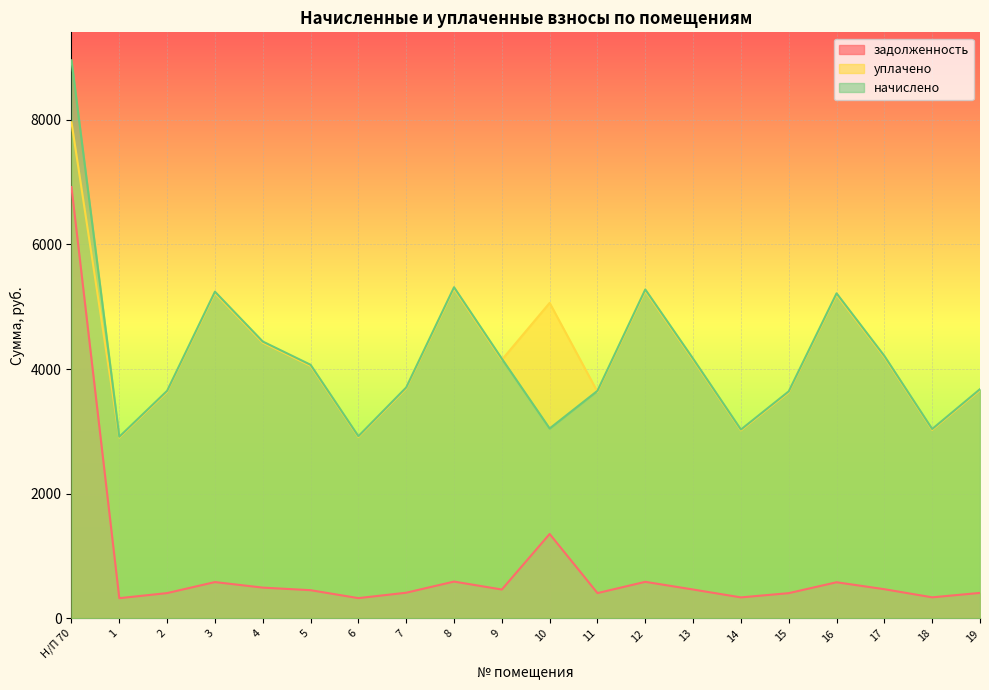

Does the chart display data point markers on the line(s)?

No